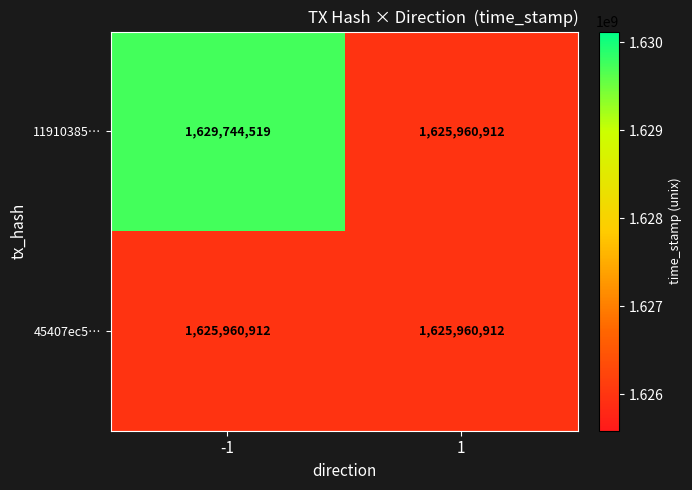

What is the greatest value displayed?

1629744519